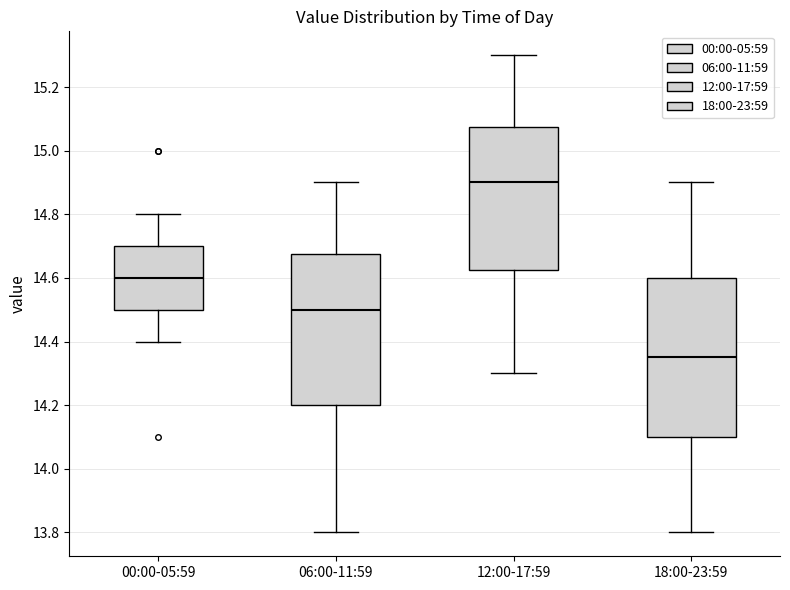

Where does the upper whisker of the box for 06:00-11:59 end on the y-axis? The values are not printed on the chart, so give them approximately, as read against the axis.

14.90